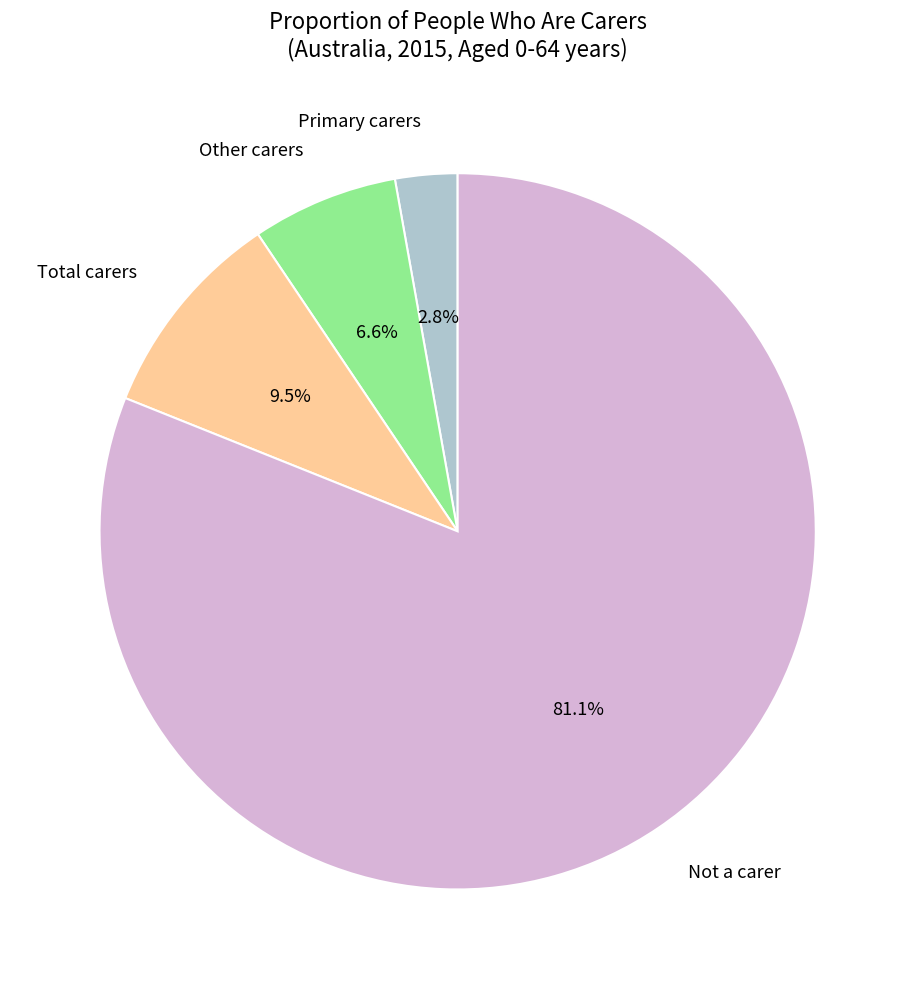

Does any single category account for the majority?

Yes